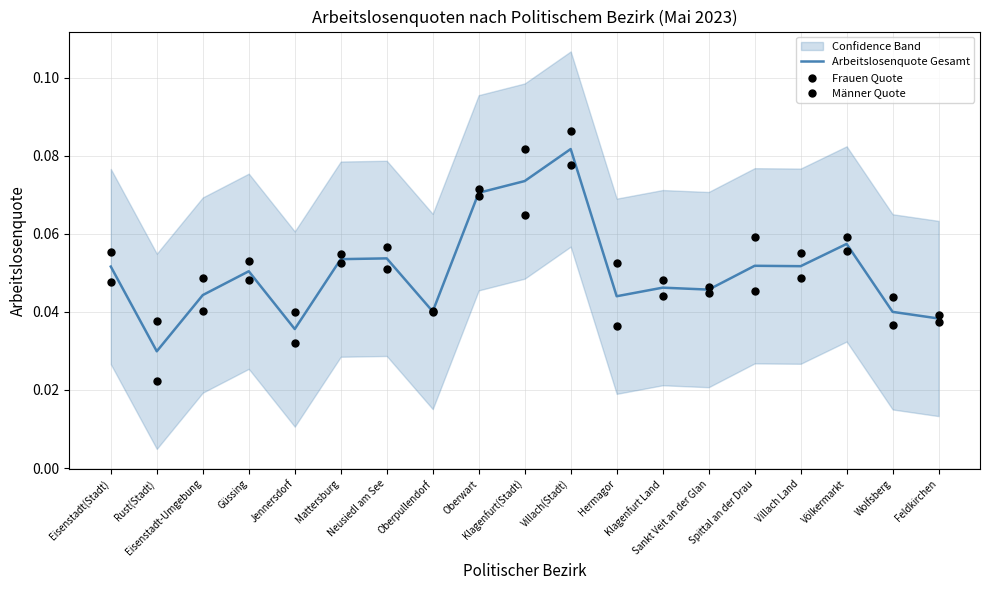

What are all the series names shown in the legend?

Arbeitslosenquote Gesamt, Frauen Quote, Männer Quote